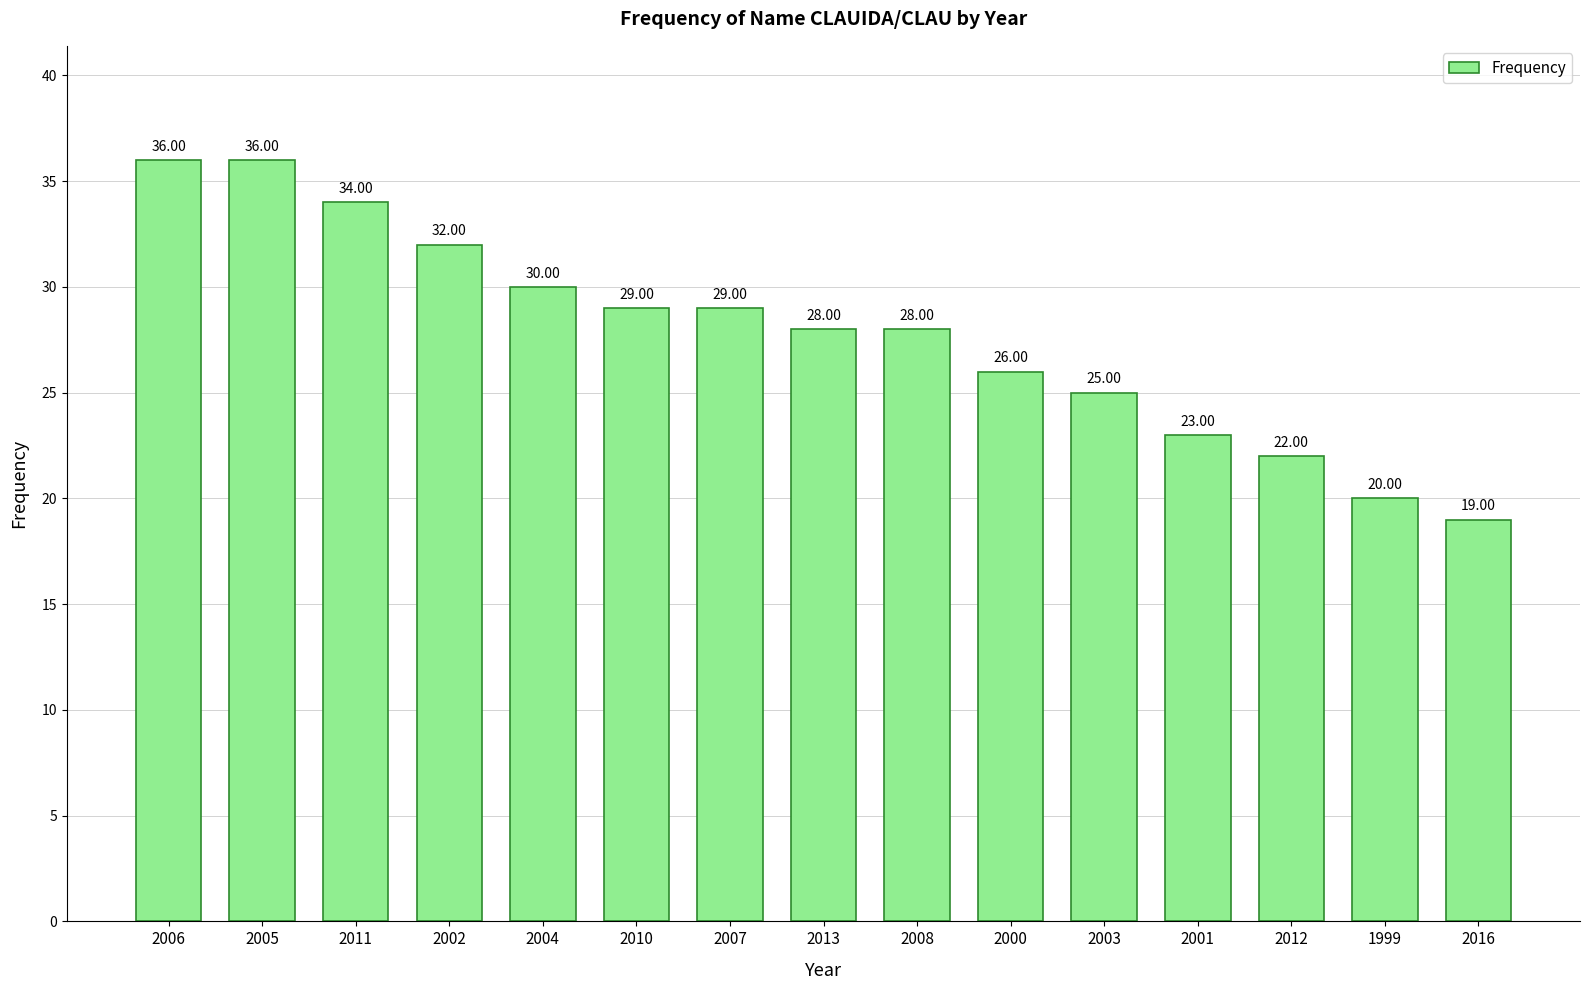

What position from the right is 2001?

4